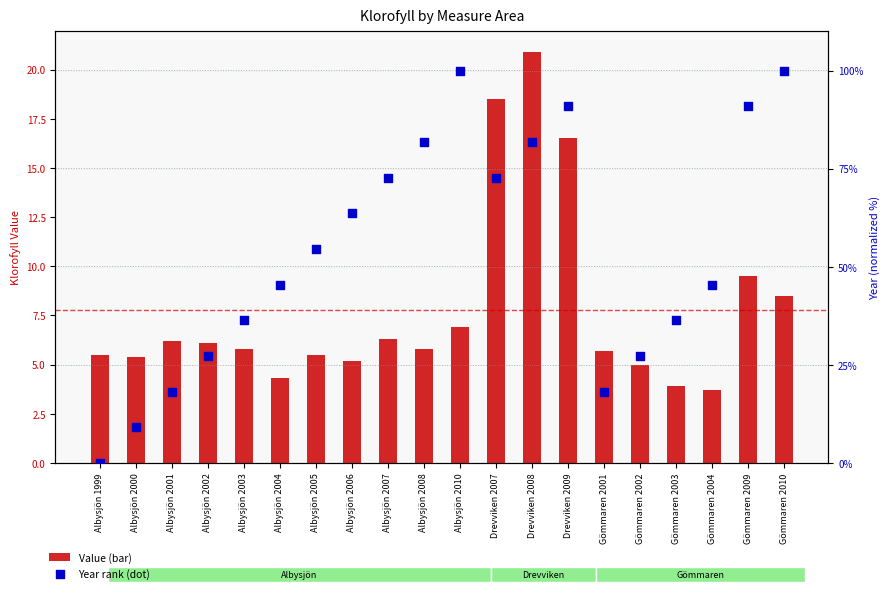

Is the value of Klorofyll value at Gömmaren 2010 greater than the value of Year (normalized) at Albysjön 2003?

No